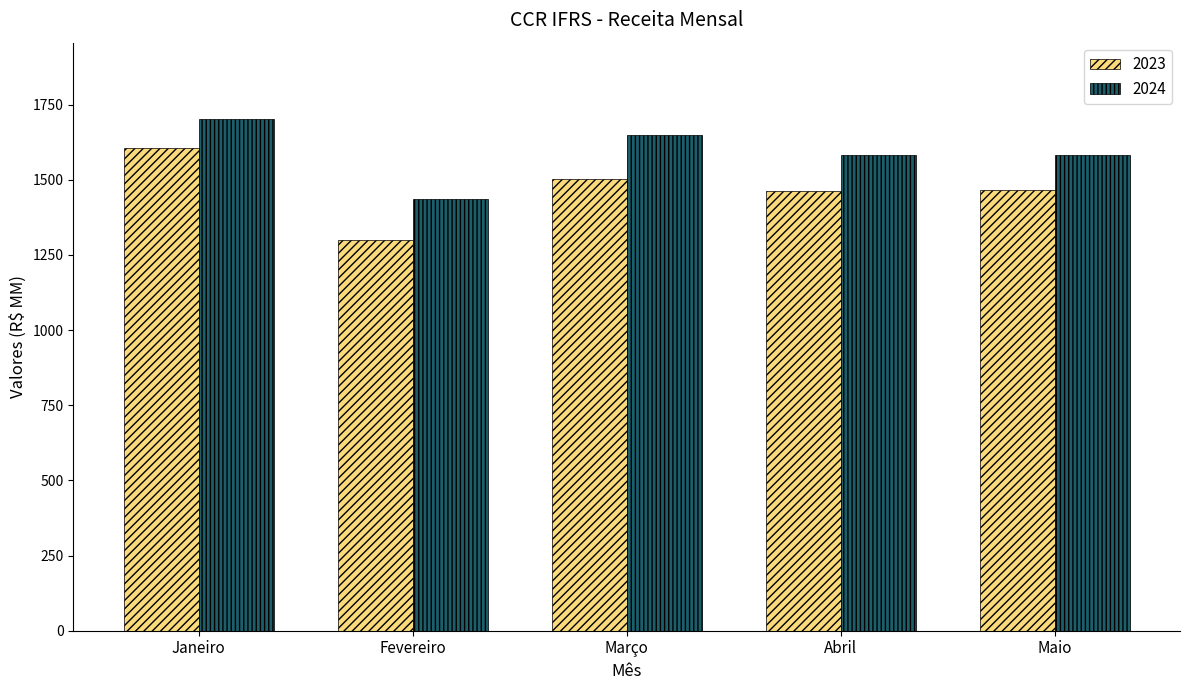

What is the label of the 2nd bar from the left?

Fevereiro